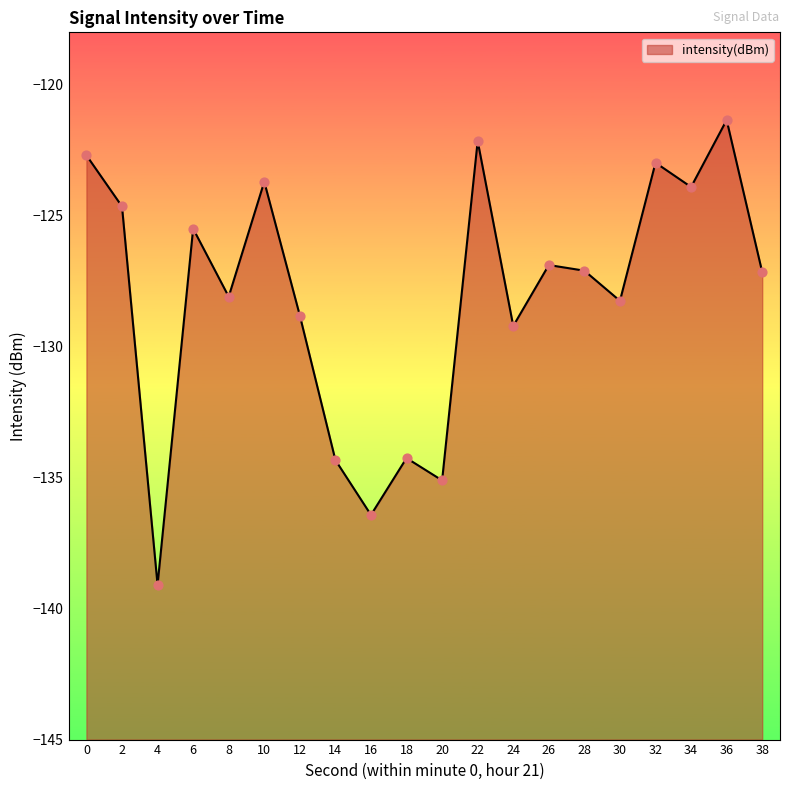

Between 22 and 6, which is larger?

22